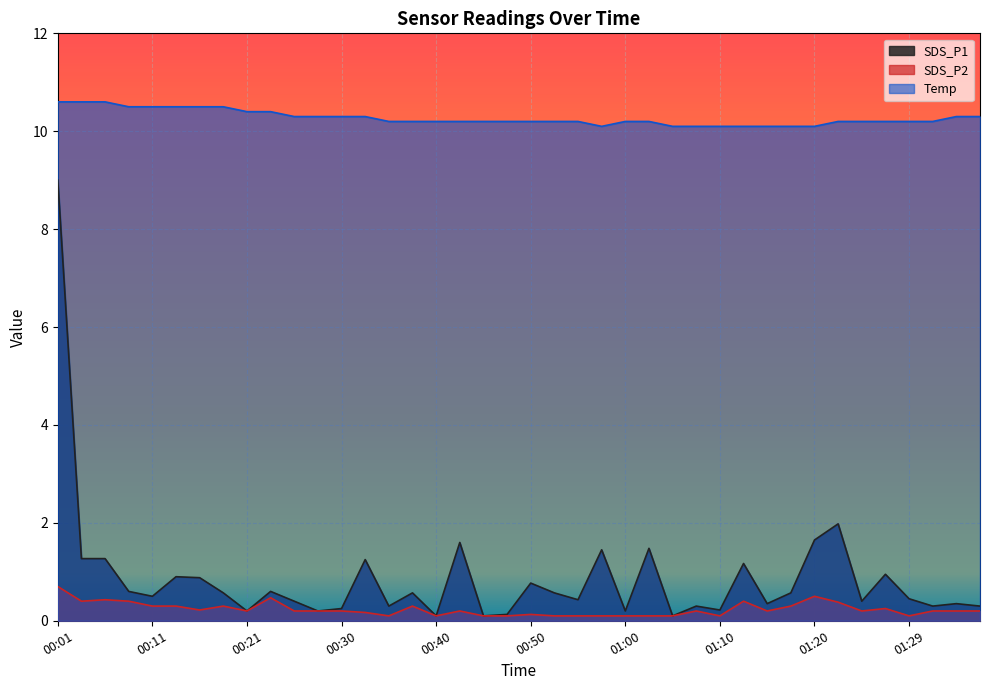

Between 01:05 and 01:37, which series saw the biggest shift?

Temp